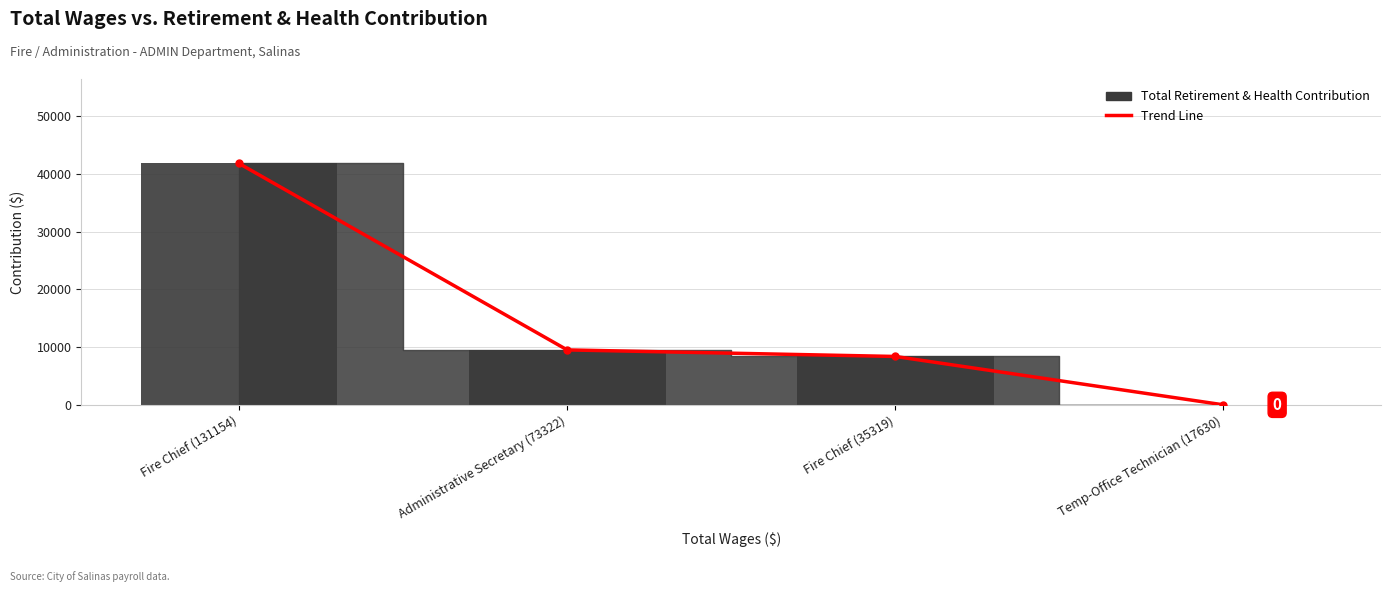

What is the difference between the maximum and minimum values?

41851